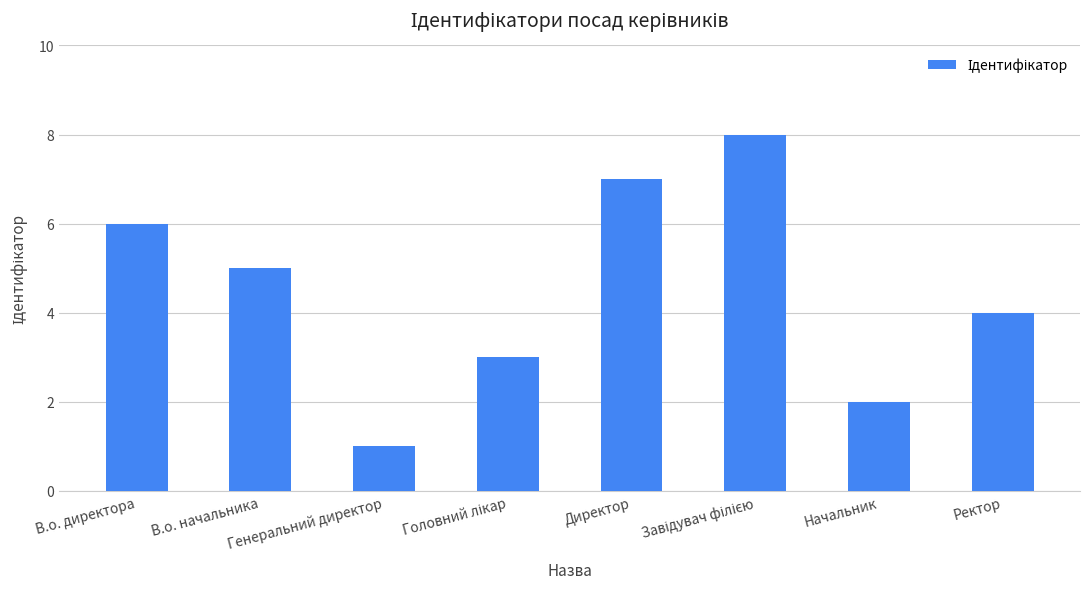

Is it true that the value at В.о. начальника is 9?

False